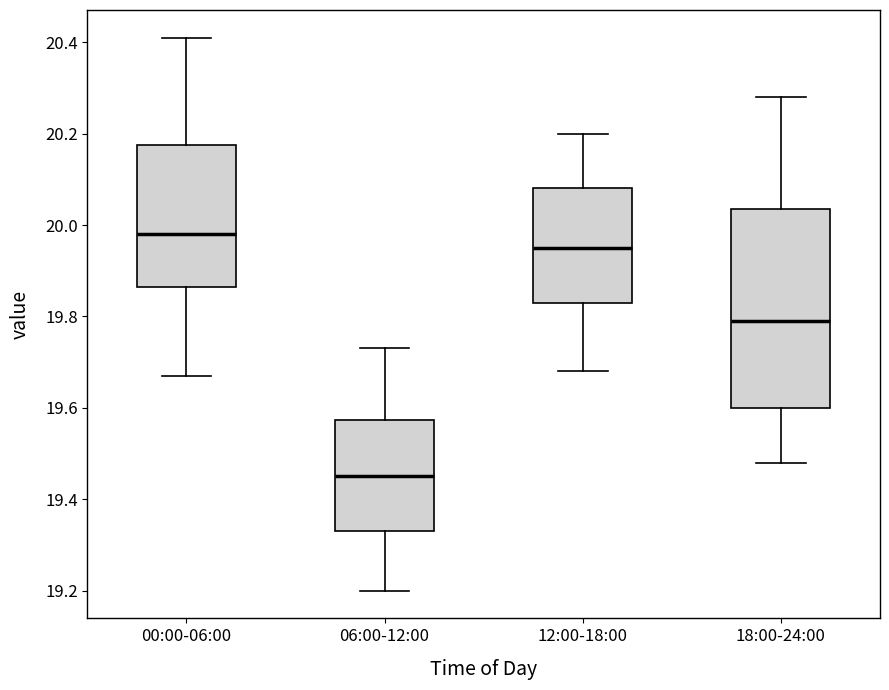

Reading left to right, transcribe this box plot: for each box, give where its median line is, the range the box spans, and where its two whiskers end, as read against the y-axis. The values are not printed on the chart, so give them approximately, as read against the axis.

00:00-06:00: median 19.98, box 19.86 to 20.18, whiskers 19.68 to 20.42
06:00-12:00: median 19.46, box 19.34 to 19.58, whiskers 19.20 to 19.74
12:00-18:00: median 19.96, box 19.84 to 20.08, whiskers 19.68 to 20.20
18:00-24:00: median 19.80, box 19.60 to 20.04, whiskers 19.48 to 20.28